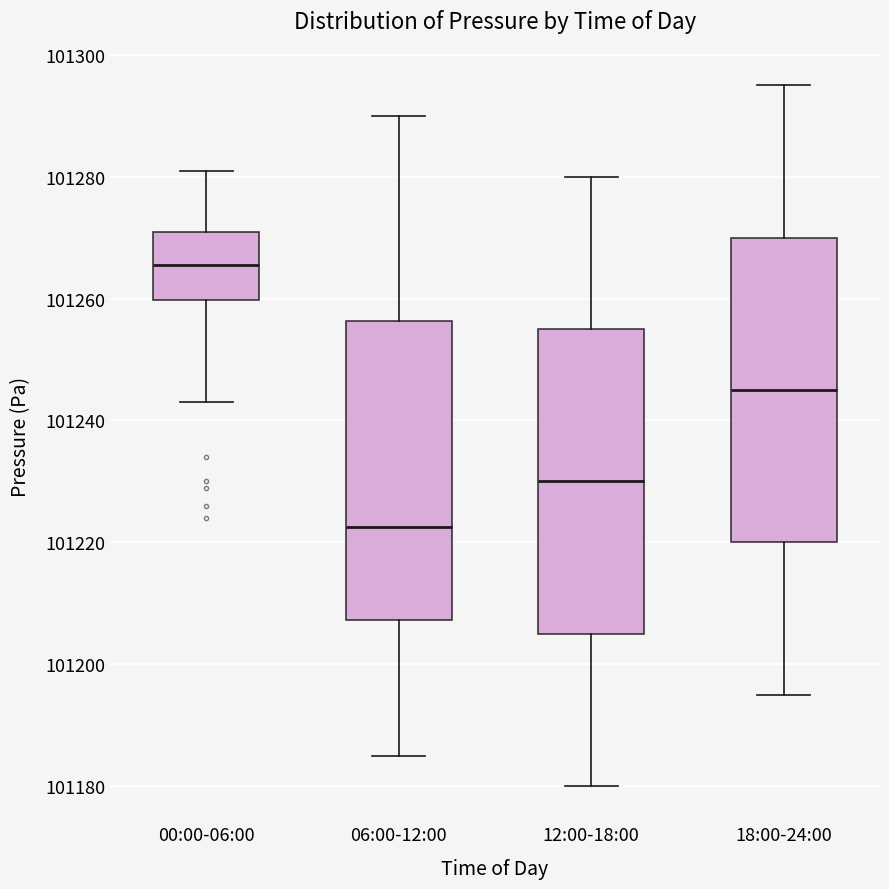

Reading left to right, transcribe this box plot: for each box, give where its median line is, the range the box spans, and where its two whiskers end, as read against the y-axis. The values are not printed on the chart, so give them approximately, as read against the axis.

00:00-06:00: median 101266, box 101260 to 101272, whiskers 101244 to 101282
06:00-12:00: median 101222, box 101208 to 101256, whiskers 101186 to 101290
12:00-18:00: median 101230, box 101206 to 101256, whiskers 101180 to 101280
18:00-24:00: median 101246, box 101220 to 101270, whiskers 101196 to 101296